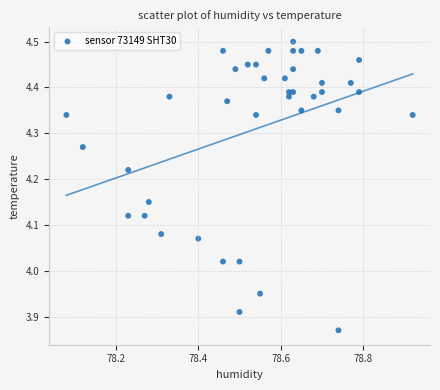

What is the range of Y values (max minus min)?

0.6